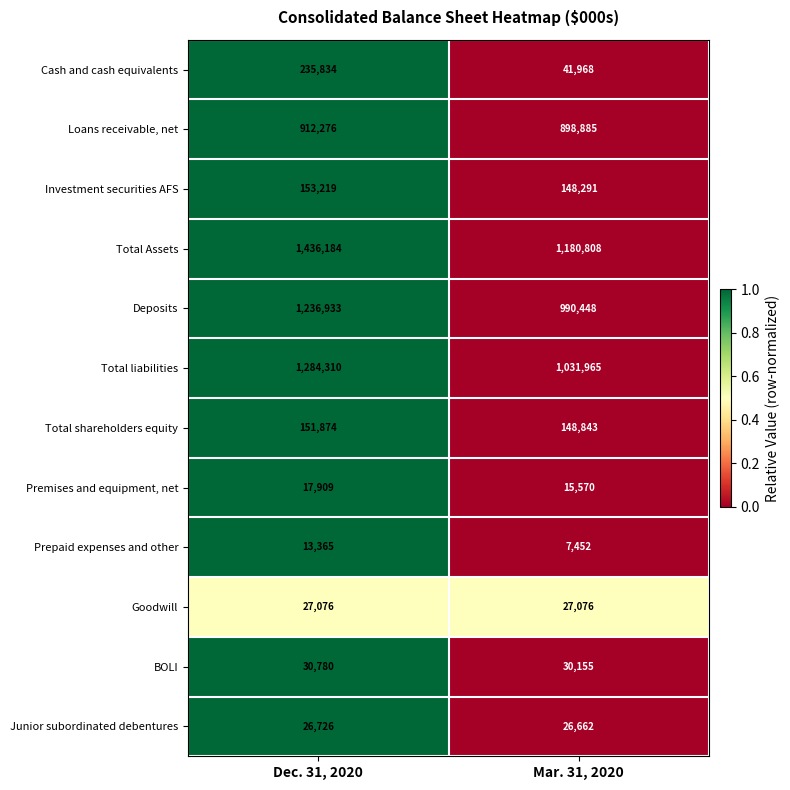

At which category is the sum across all series the highest?

Dec. 31, 2020